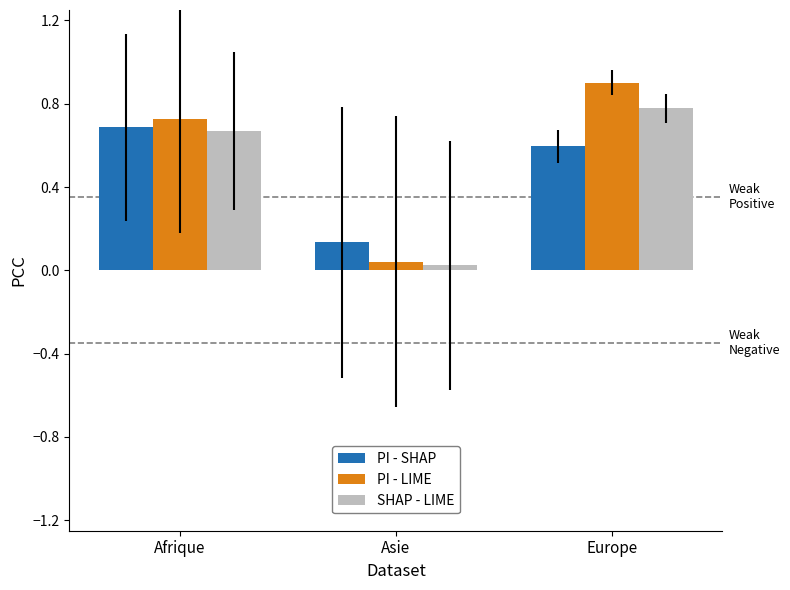

How many groups of bars are there?

3